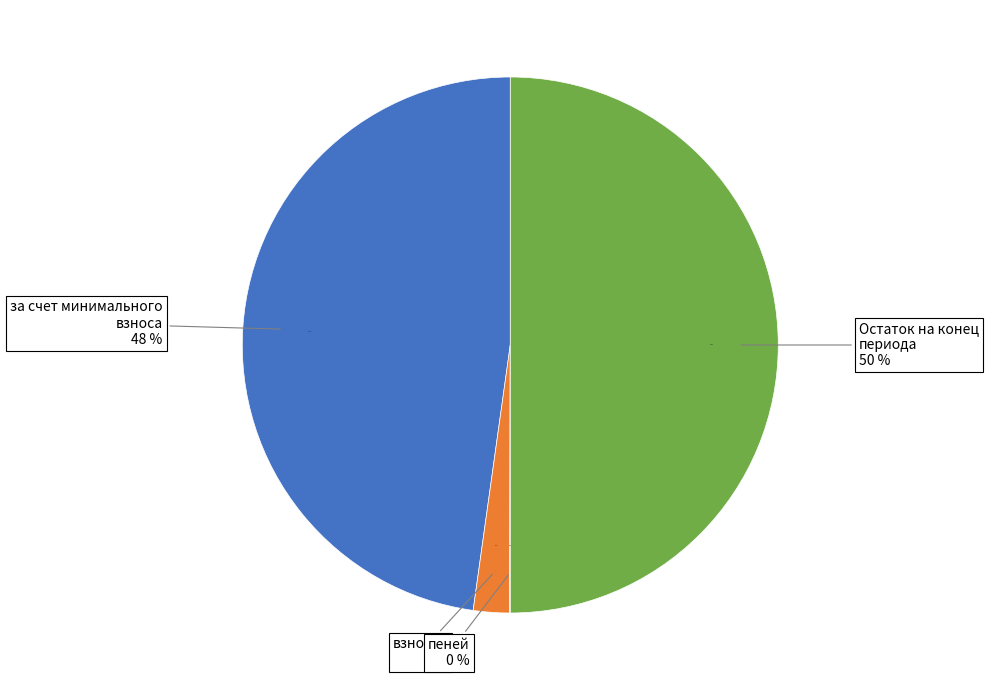

True or false: иных средств accounts for 1% of the total.

False